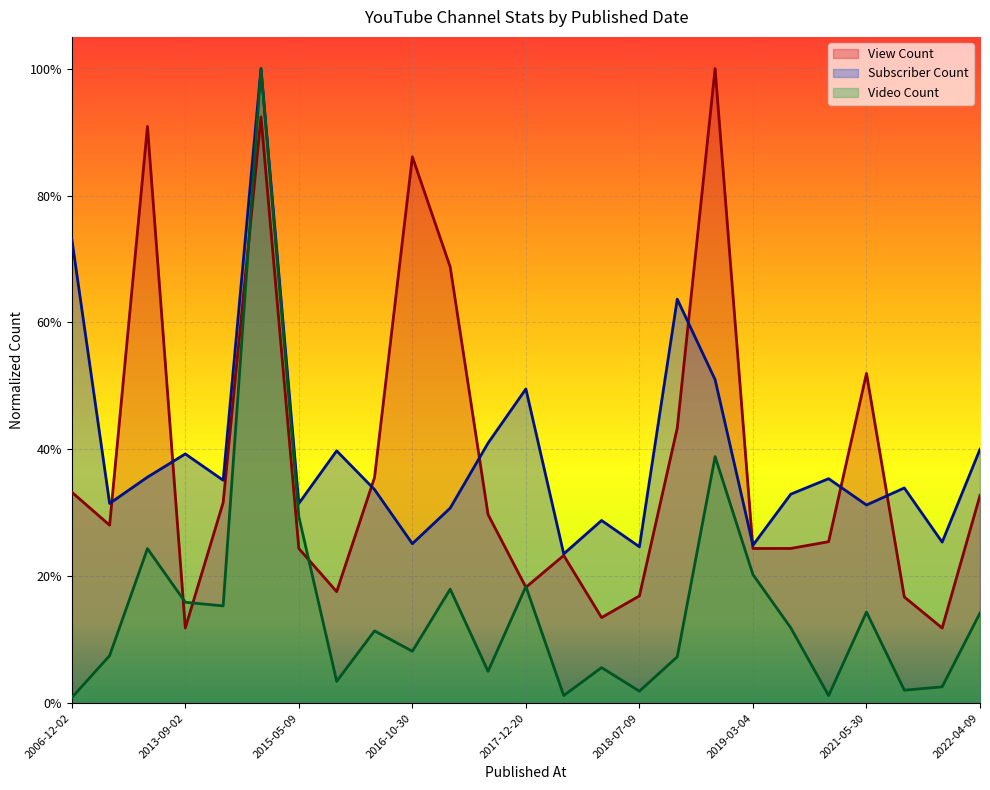

How many interior local peaks does the Subscriber Count series have?

8